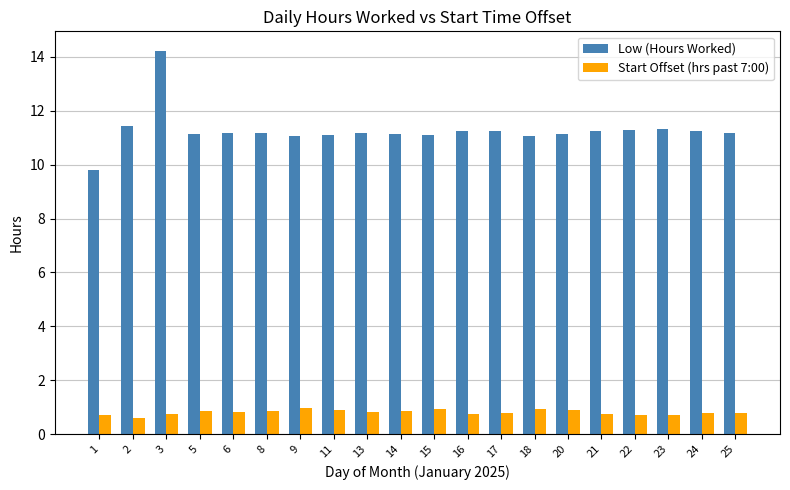

True or false: Low (Hours Worked) has a value of 11.2 at 24.

True